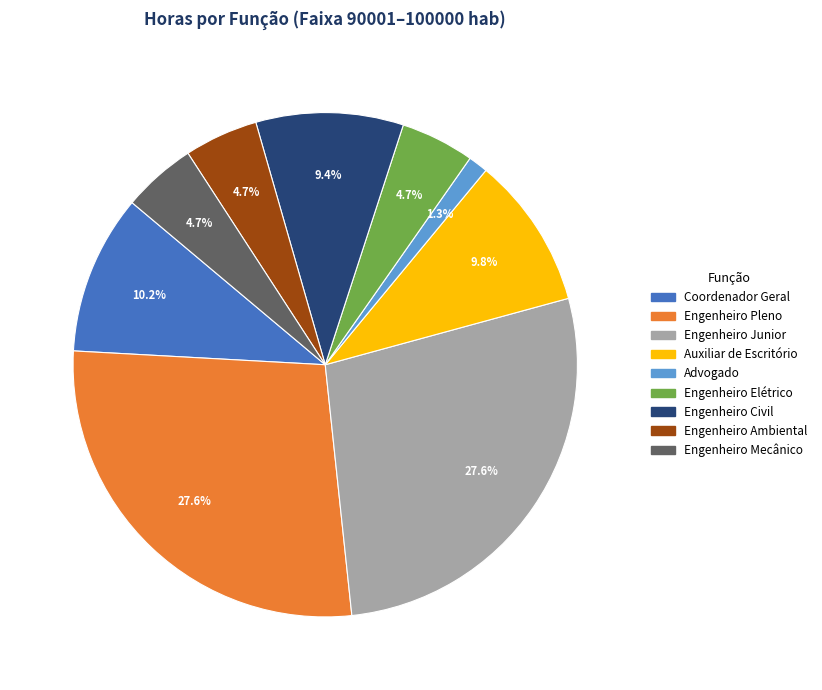

Which slice is the smallest?

Advogado